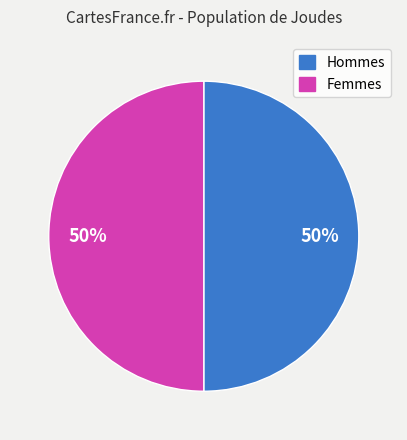

To the nearest percent, what is the average slice percentage?

50%